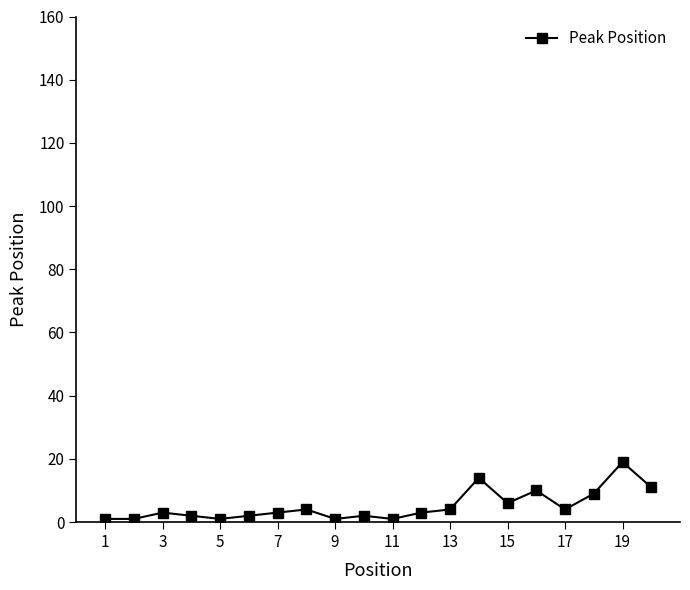

What is the value of the 16th point from the left?

10